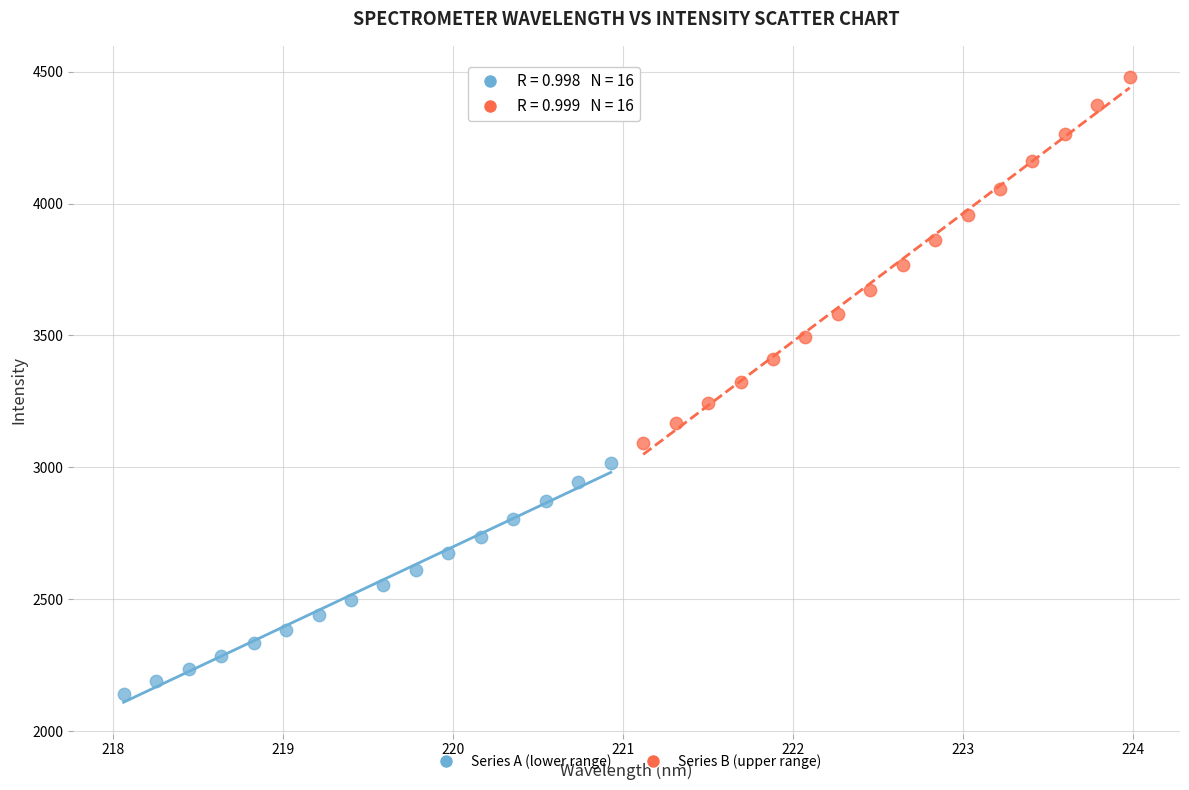

Which series has the widest spread of Y values?

Series B (upper range)